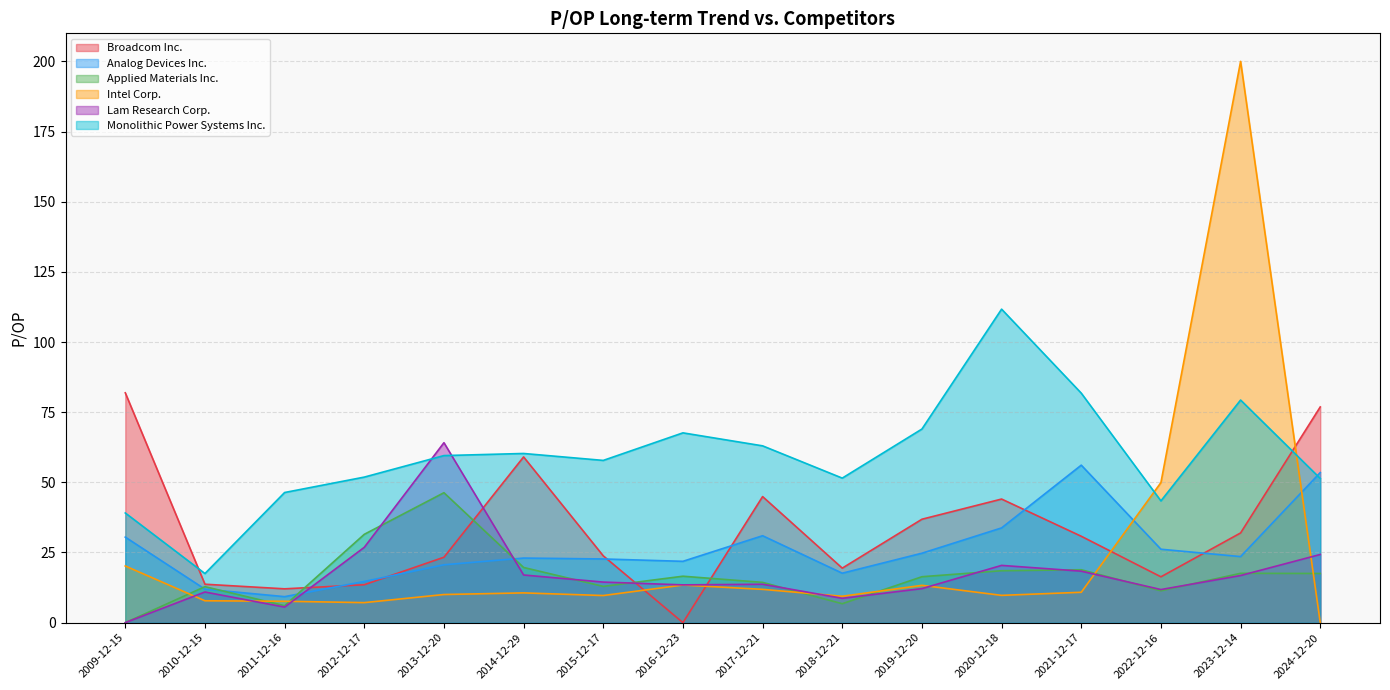

What is the difference between the maximum and minimum values in the Applied Materials Inc. series?

46.3